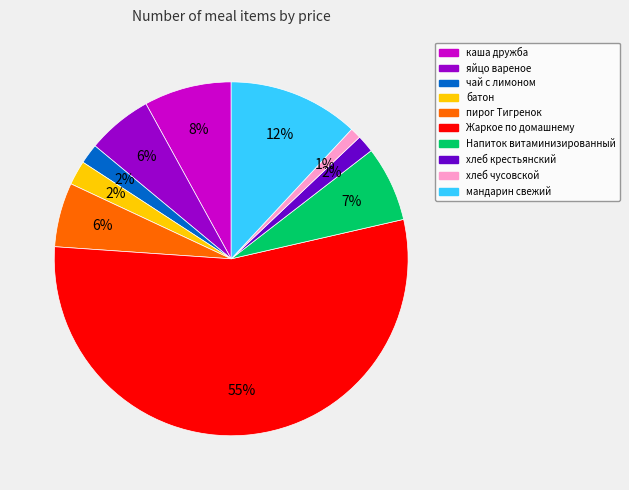

Is it true that батон is 2% of the pie?

True